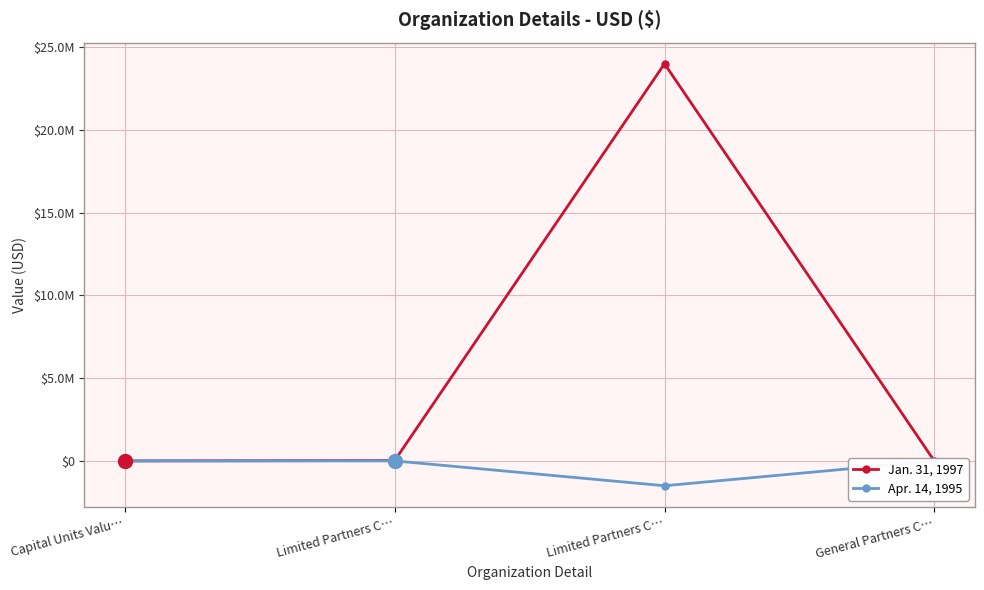

Which has a higher value, Limited Partners C… or General Partners C…?

Limited Partners C…